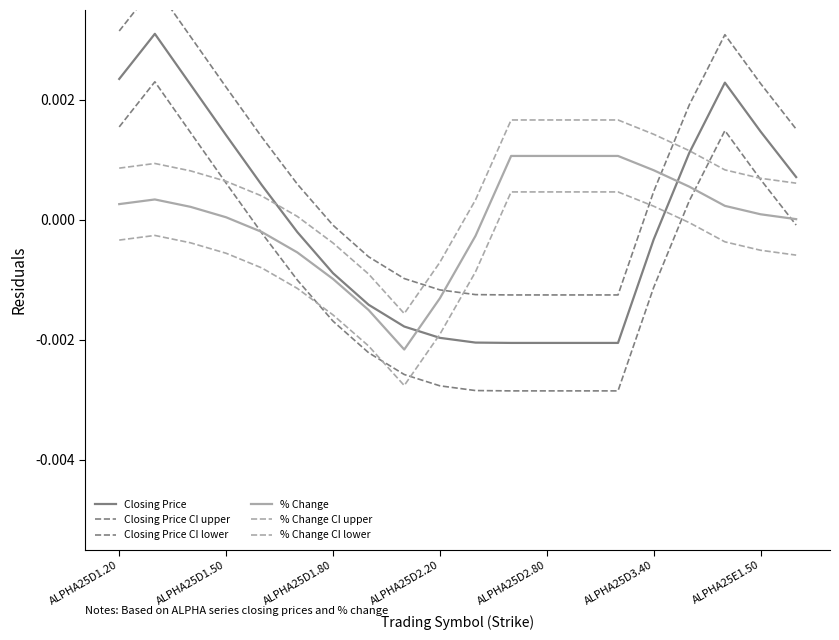

Which series ends up on top after the final intersection of % Change CI lower and Closing Price CI lower?

Closing Price CI lower